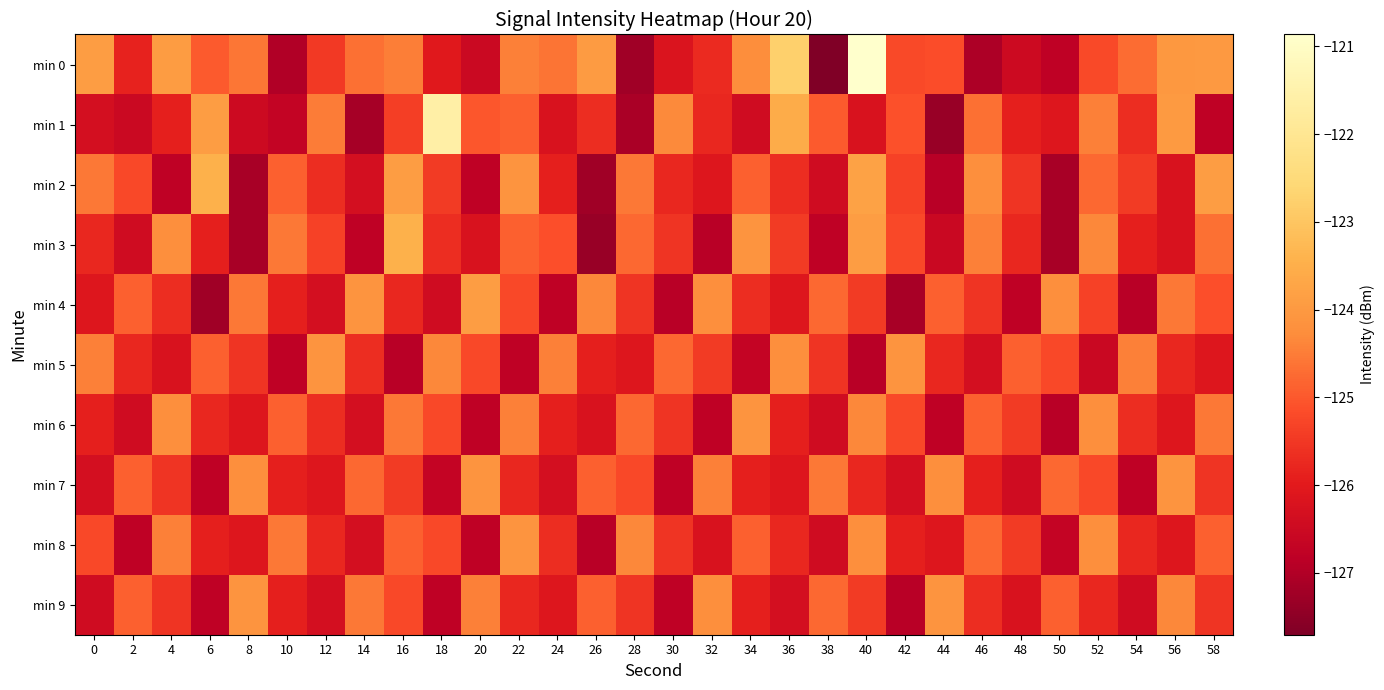

Between 10 and 2, which is larger?

2